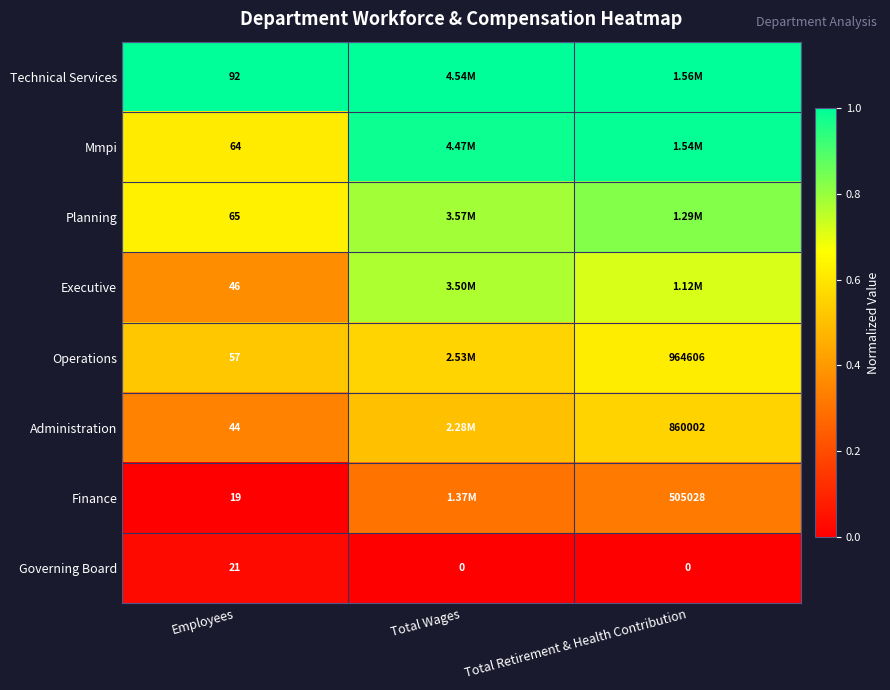

Which category has the highest value in the Governing Board series?

Employees